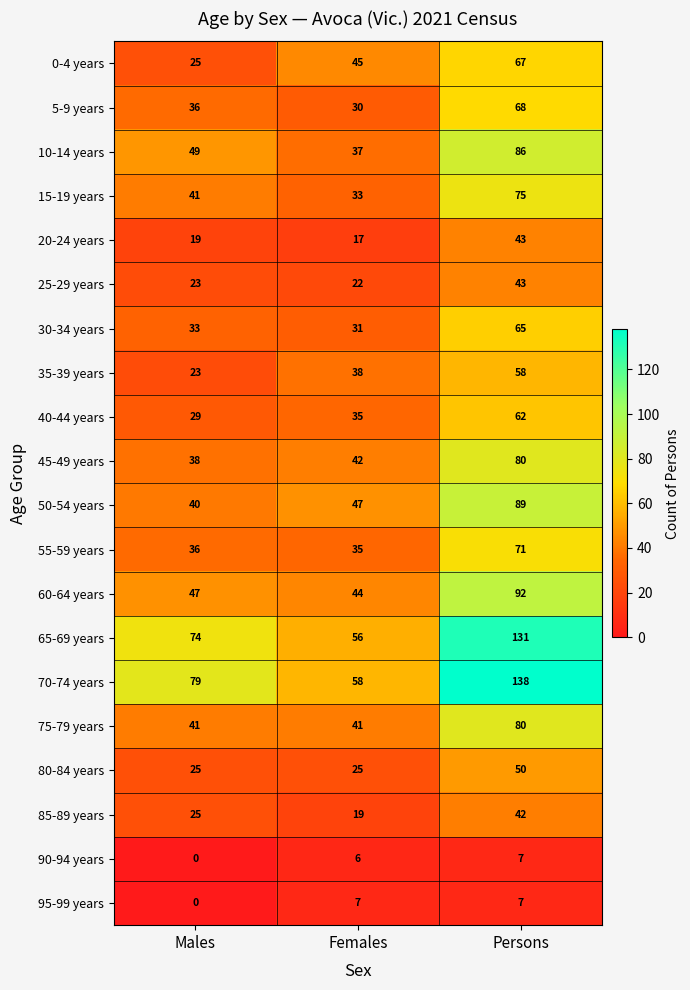

The value of 30-34 years at Persons is 26. True or false?

False